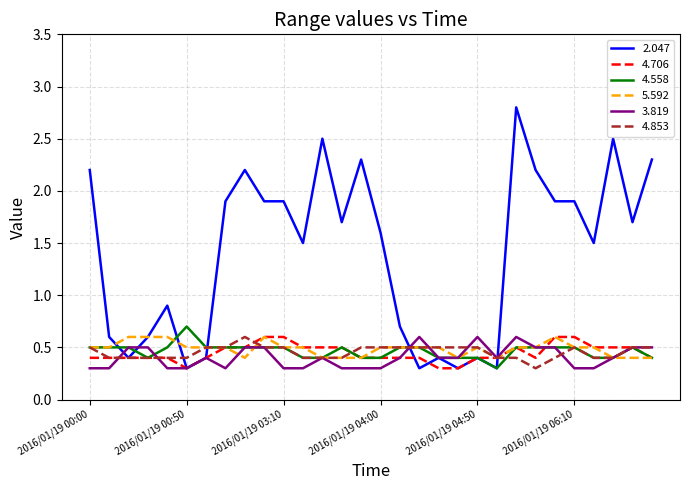

At how many categories does at least one series exceed 1?

18